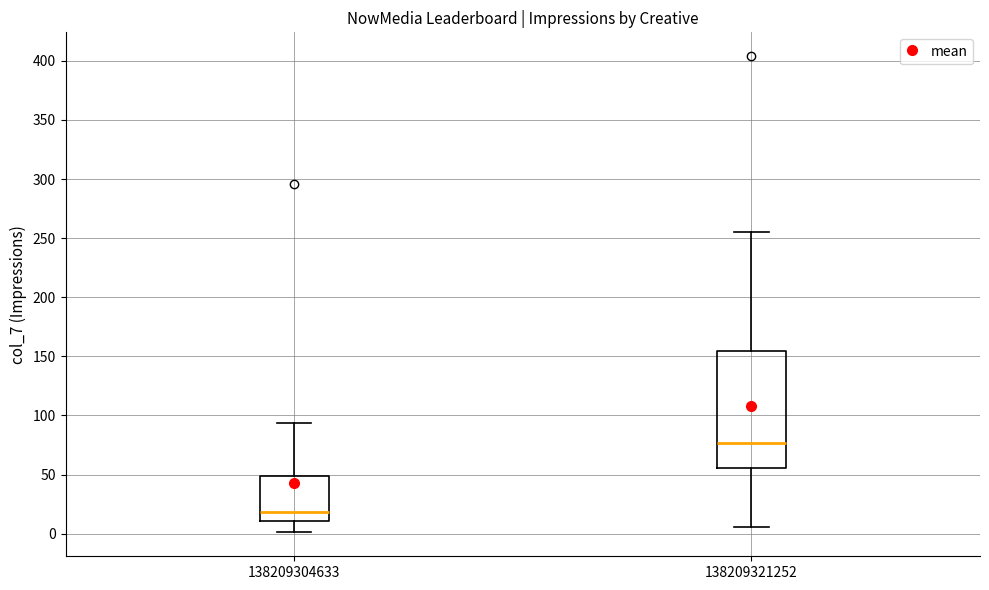

Reading left to right, read every box against the y-axis: the position of its median line, the range the box covers, and the ends of its whiskers. The values are not printed on the chart, so give them approximately, as read against the axis.

138209304633: median 20, box 10 to 50, whiskers 0 to 95
138209321252: median 75, box 55 to 155, whiskers 5 to 255